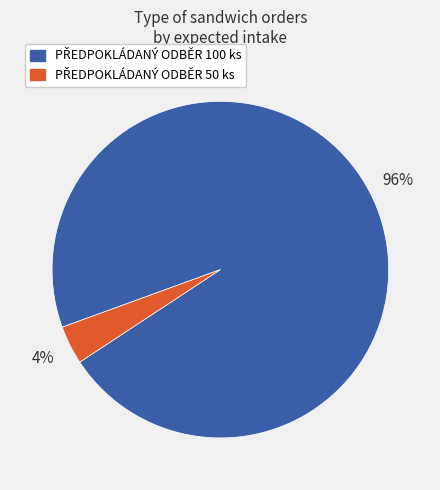

Does any single category account for the majority?

Yes